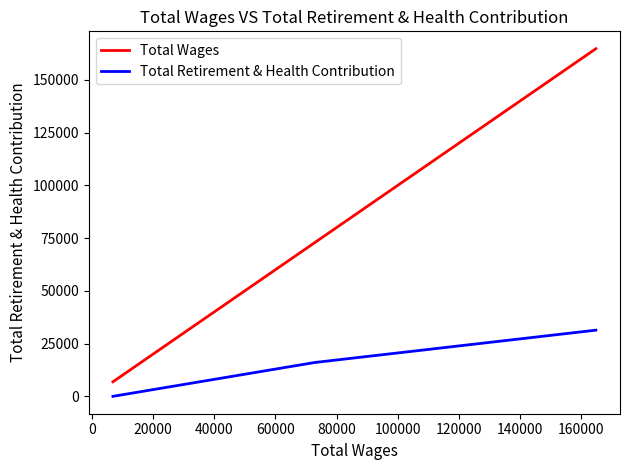

Which series has the largest total across all categories?

Total Wages